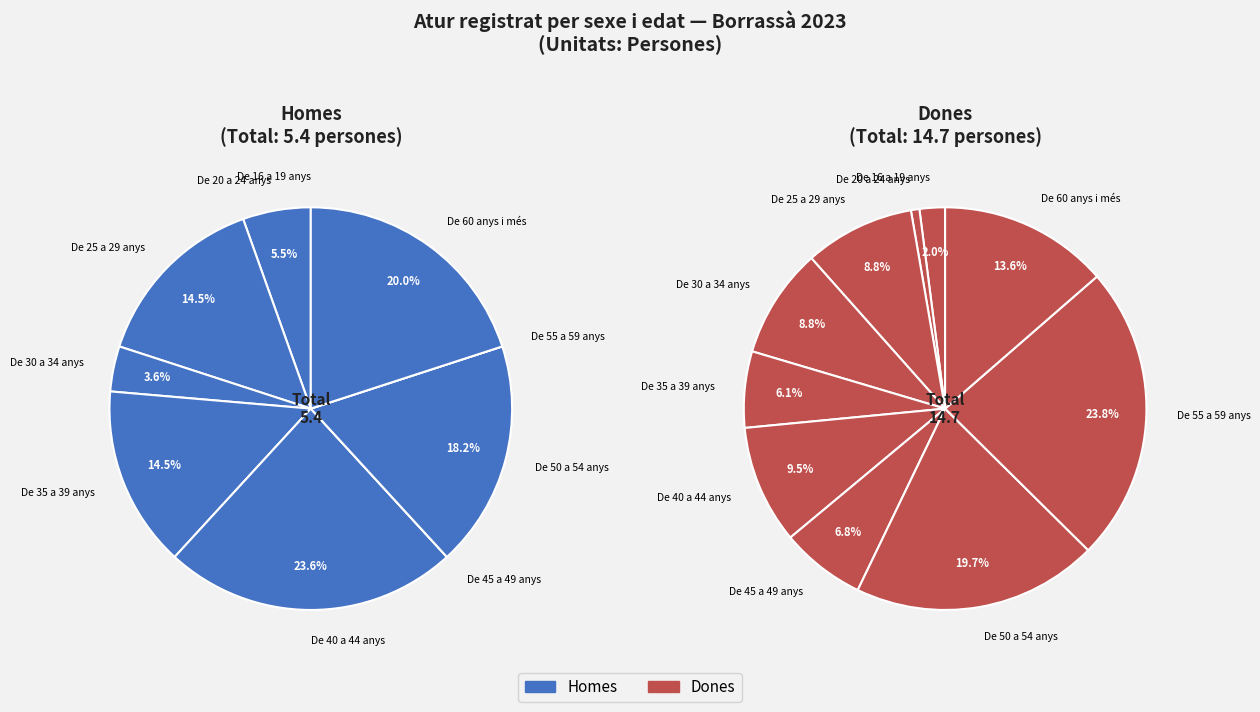

Does any single category account for the majority?

No